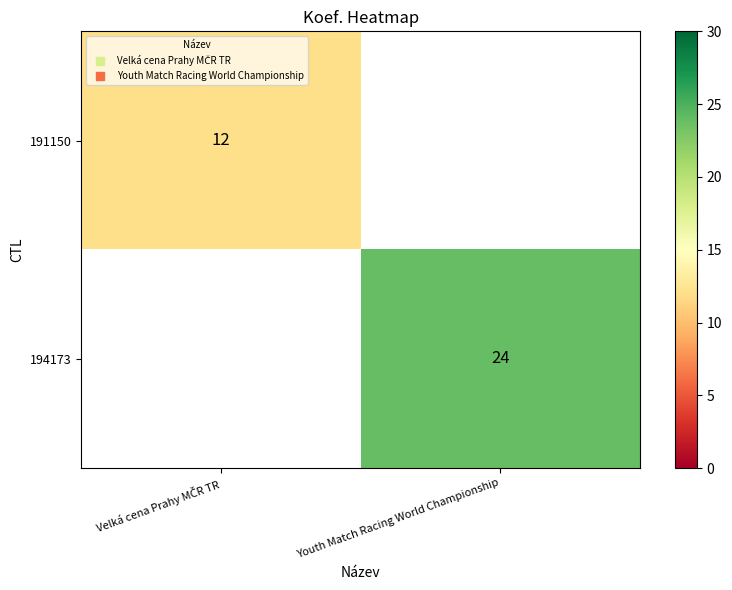

At how many categories does at least one series exceed 20?

1